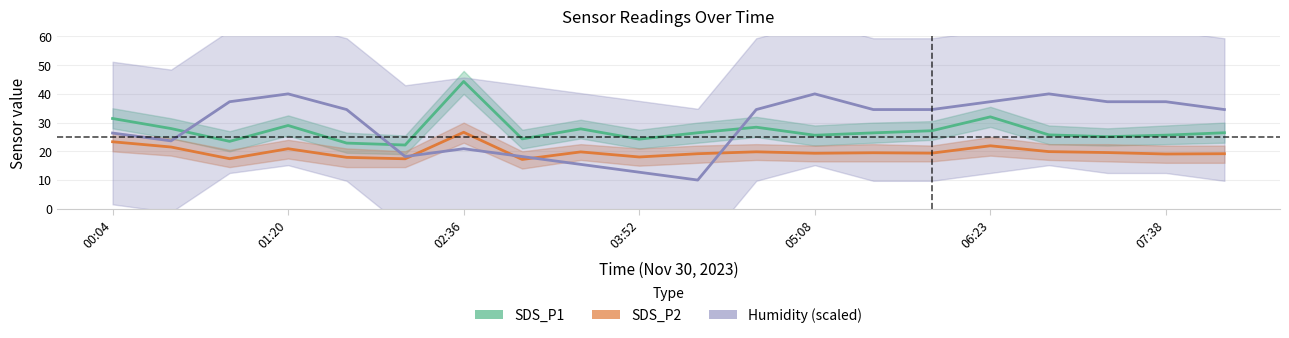

What are all the series names shown in the legend?

SDS_P1, SDS_P2, Humidity (scaled)